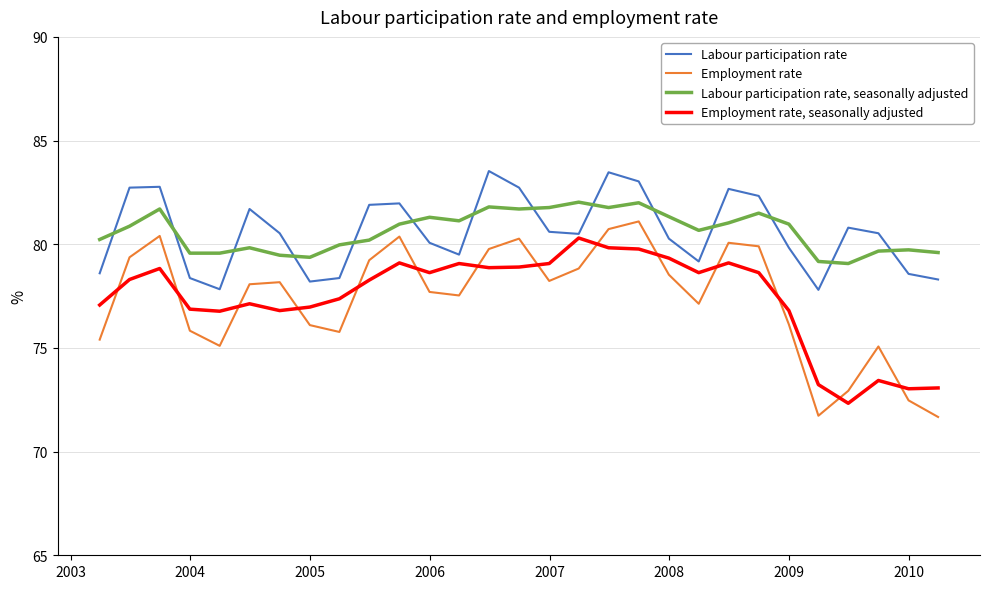

What is the greatest value displayed?

83.5